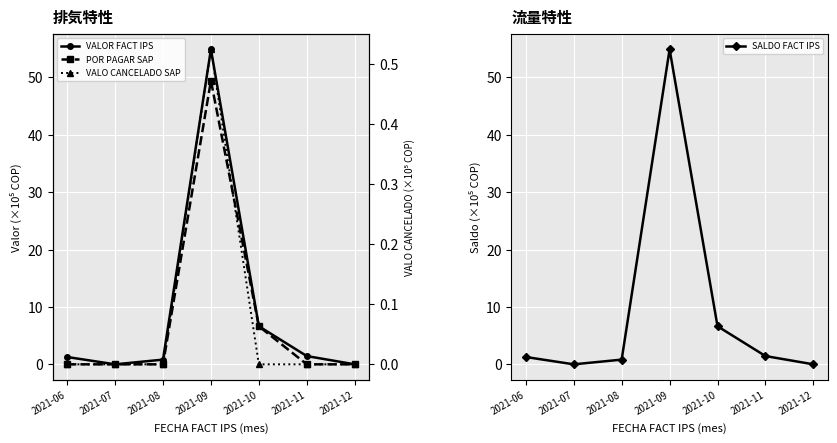

Rank the categories by POR PAGAR SAP value from highest to lowest.

2021-09, 2021-10, 2021-06, 2021-07, 2021-08, 2021-11, 2021-12